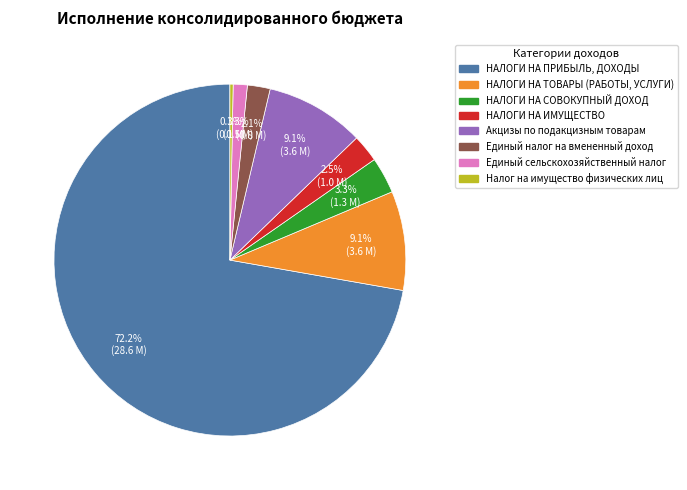

Is there any slice that represents more than half of the pie?

Yes